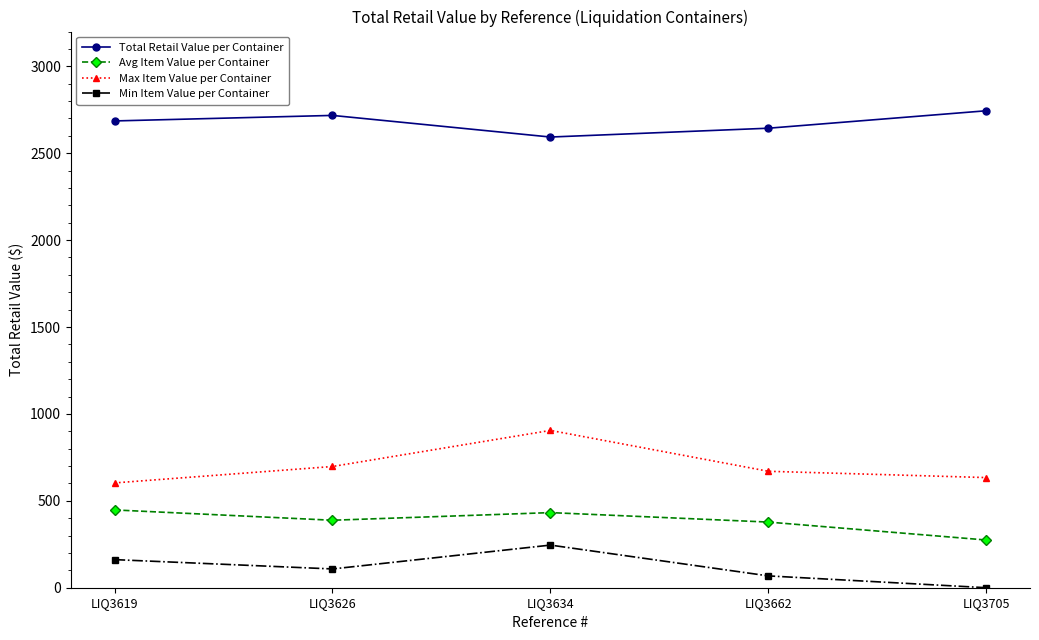

Is it true that Max Item Value per Container equals 603.0 at LIQ3619?

True